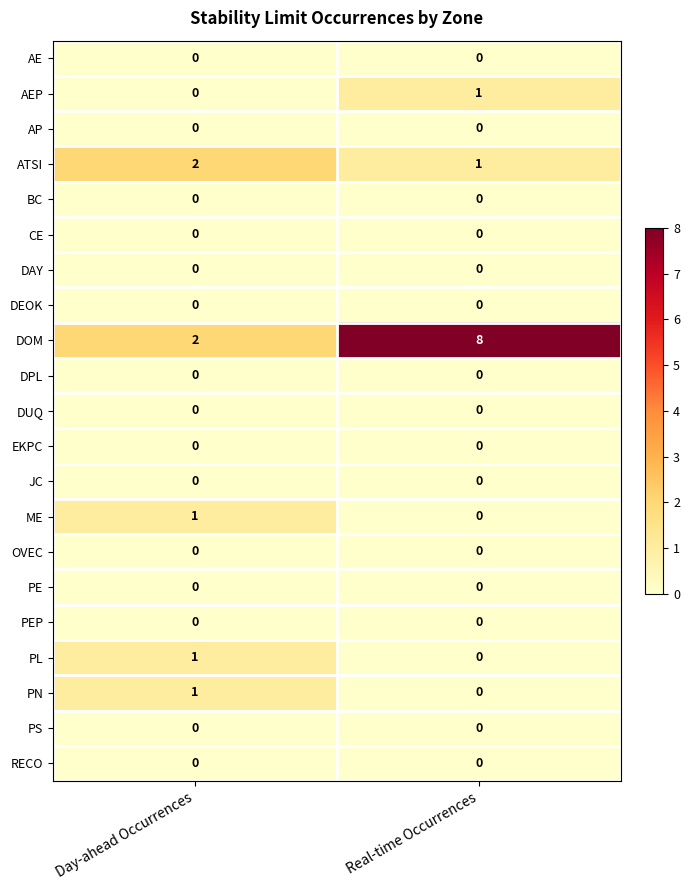

How many categories are shown in the chart?

2